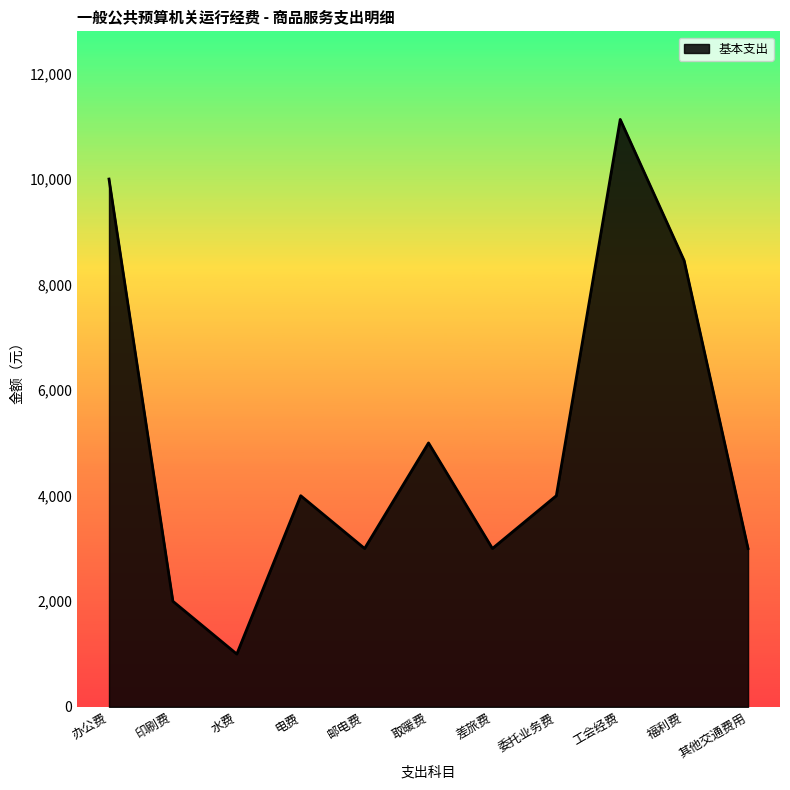

Reading left to right, list all the values displayed in this chart.

10000.0	2000.0	1000.0	4000.0	3000.0	5000.0	3000.0	4000.0	11129.5	8455.2	3000.0